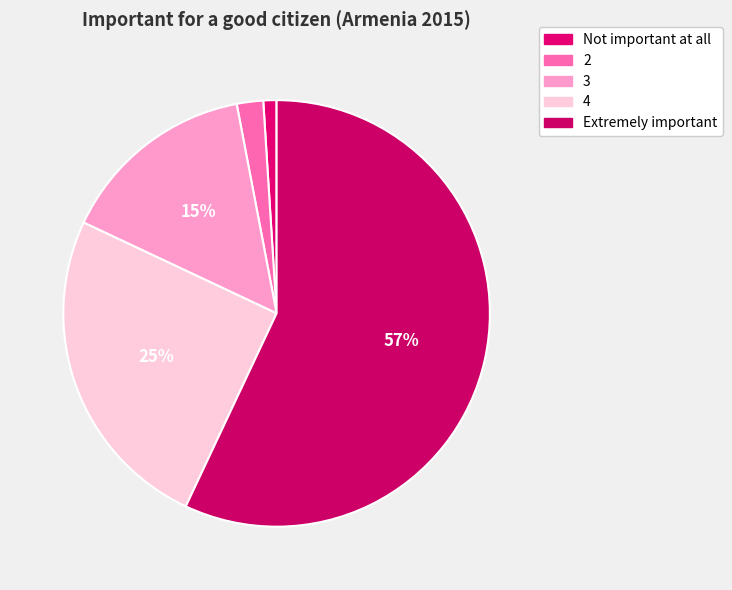

Count the number of slices in the pie.

5